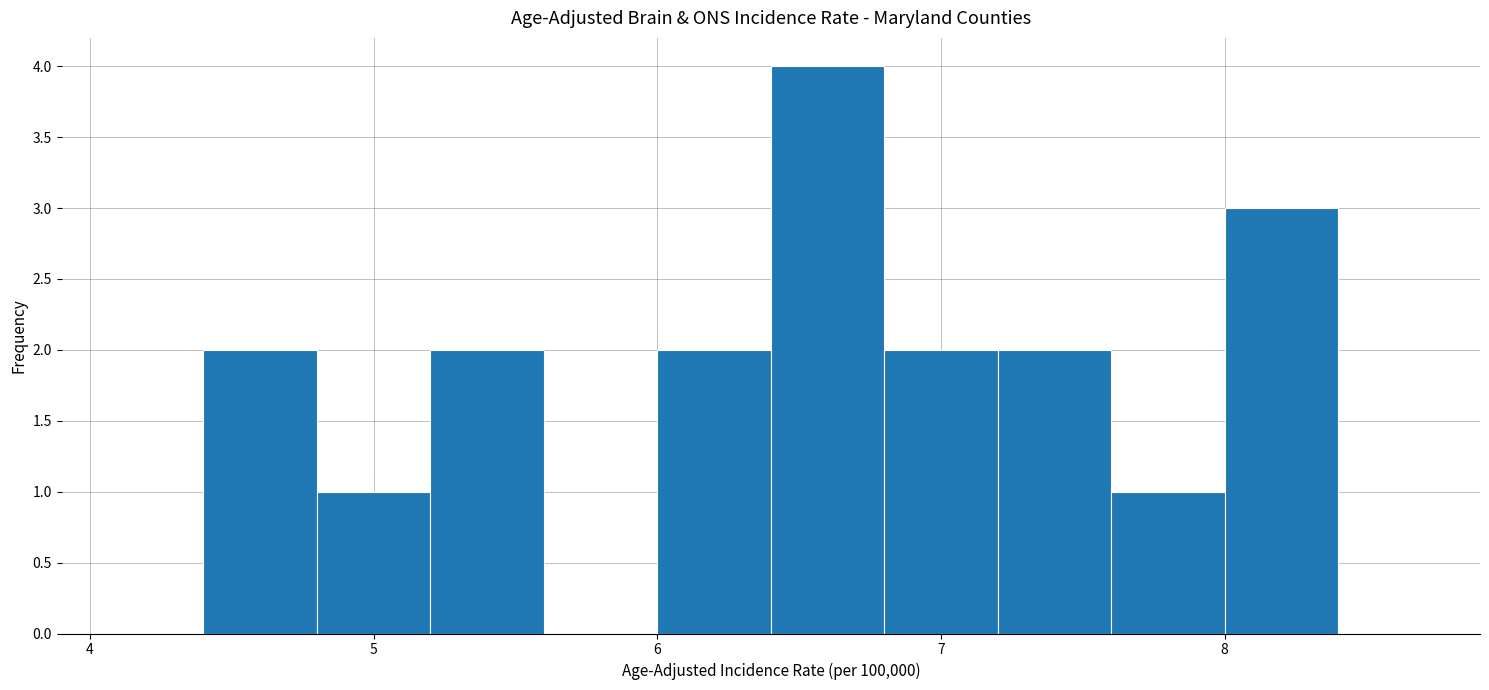

Which range on the x-axis has the tallest bar?

6.4 to 6.8